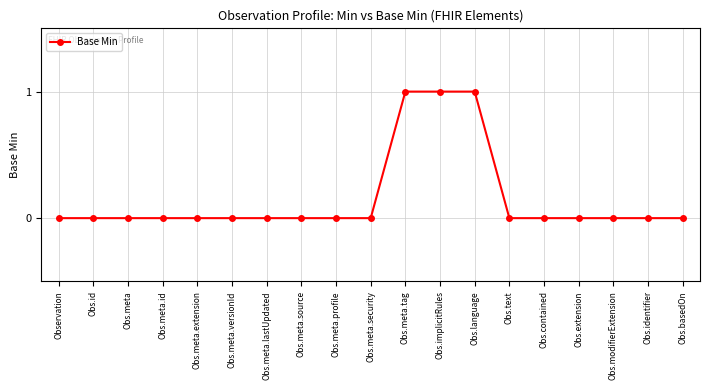

The chart shows a value of 1 at Obs.meta.source. True or false?

False